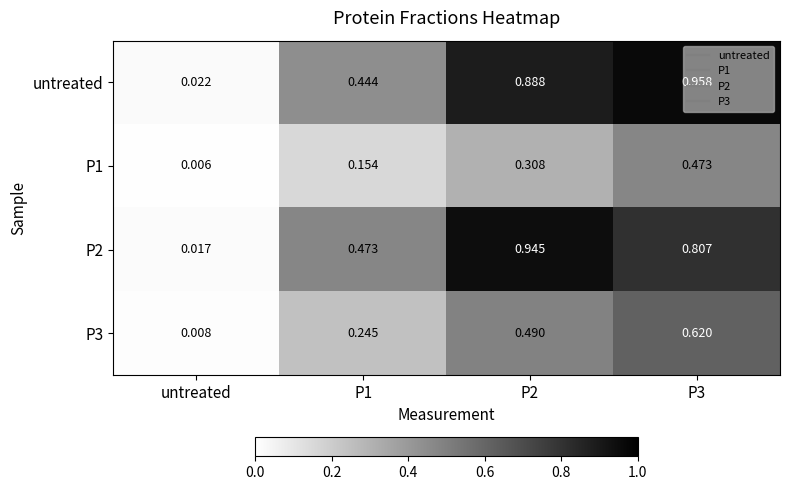

Which series has the widest spread of values?

untreated